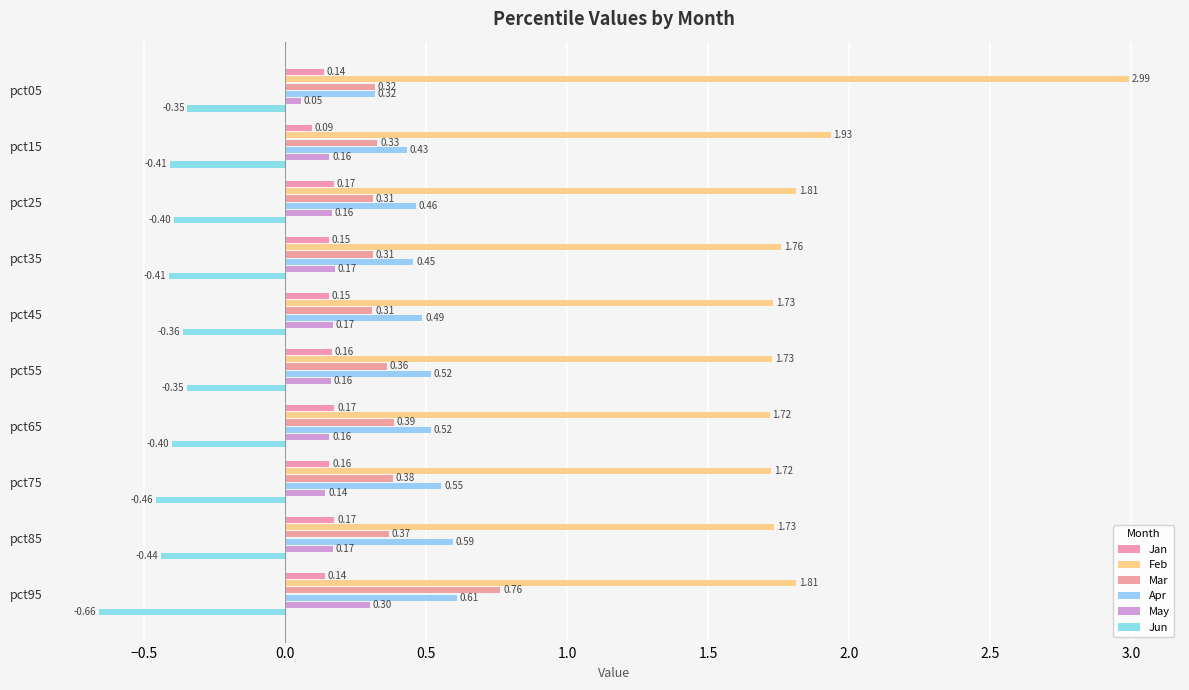

How many data points does each series have?

10